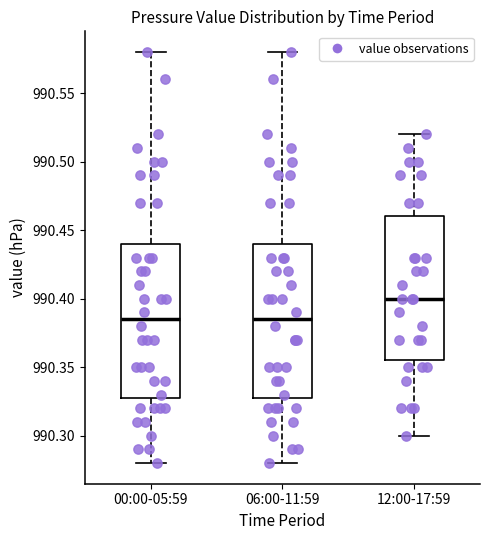

Reading left to right, read every box against the y-axis: the position of its median line, the range the box covers, and the ends of its whiskers. The values are not printed on the chart, so give them approximately, as read against the axis.

00:00-05:59: median 990.385, box 990.330 to 990.440, whiskers 990.280 to 990.580
06:00-11:59: median 990.385, box 990.330 to 990.440, whiskers 990.280 to 990.580
12:00-17:59: median 990.400, box 990.355 to 990.460, whiskers 990.300 to 990.520